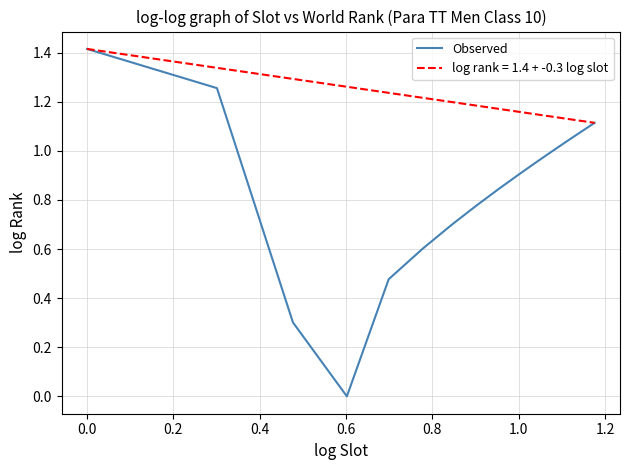

The Observed series shows 0.6 at 0.0. True or false?

False